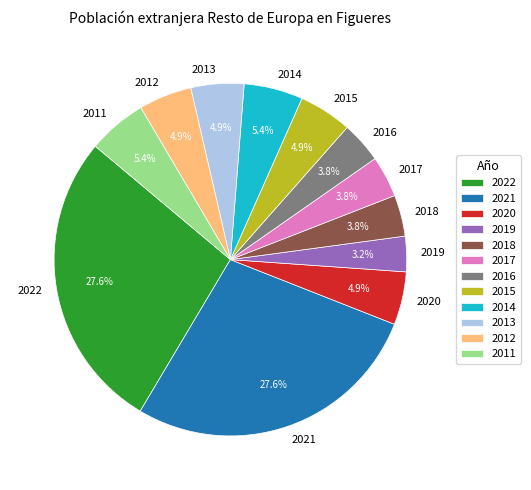

Is it true that 2020 is 17% of the pie?

False